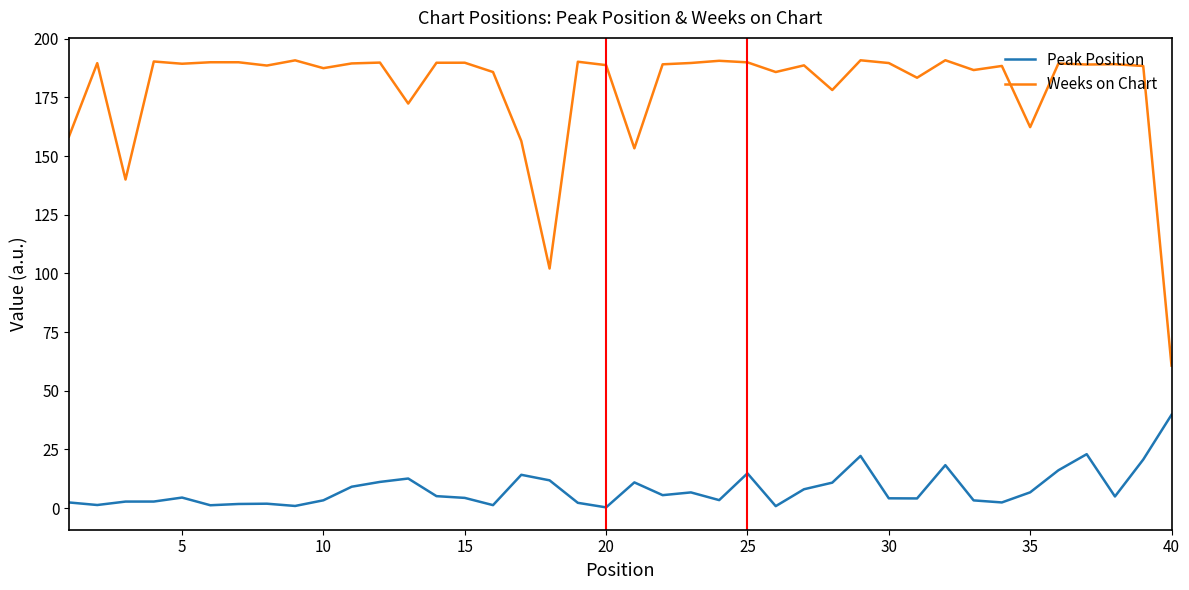

Reading left to right, list all the values displayed in this chart.

Peak Position: 2.4	1.3	2.8	2.8	4.5	1.2	1.8	1.9	0.9	3.3	9.1	11.2	12.6	5.1	4.4	1.3	14.2	11.8	2.3	0.3	11.0	5.5	6.7	3.4	14.8	0.8	8.0	10.9	22.2	4.2	4.1	18.3	3.3	2.4	6.7	16.1	23.0	5.0	20.7	39.8
Weeks on Chart: 158.4	189.6	140.0	190.3	189.4	190.0	190.0	188.6	190.8	187.5	189.5	189.9	172.4	189.8	189.8	185.8	156.4	102.1	190.2	188.8	153.3	189.1	189.7	190.6	190.0	185.8	188.7	178.2	190.8	189.7	183.4	190.9	186.7	188.4	162.3	189.5	189.0	189.2	188.4	60.7